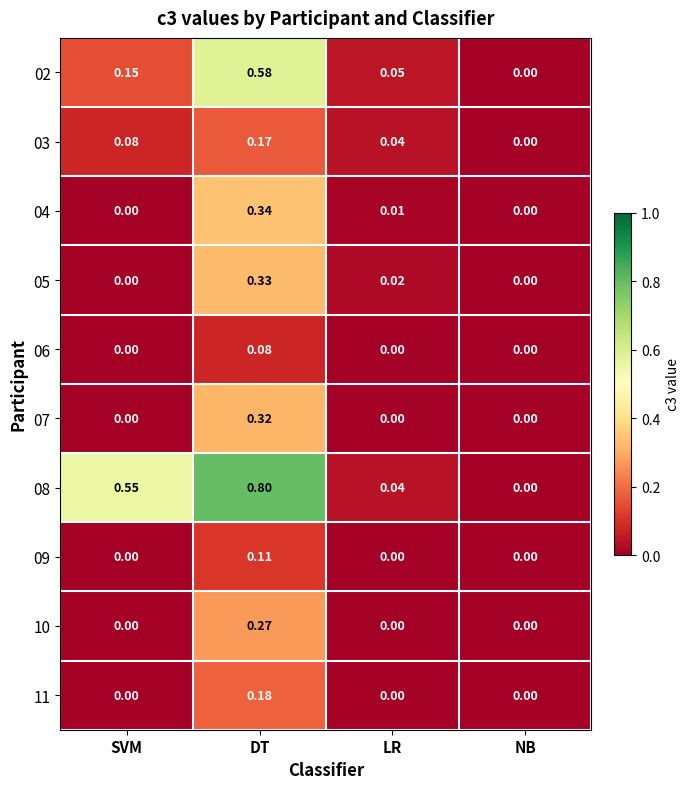

Count the number of categories in the chart.

4